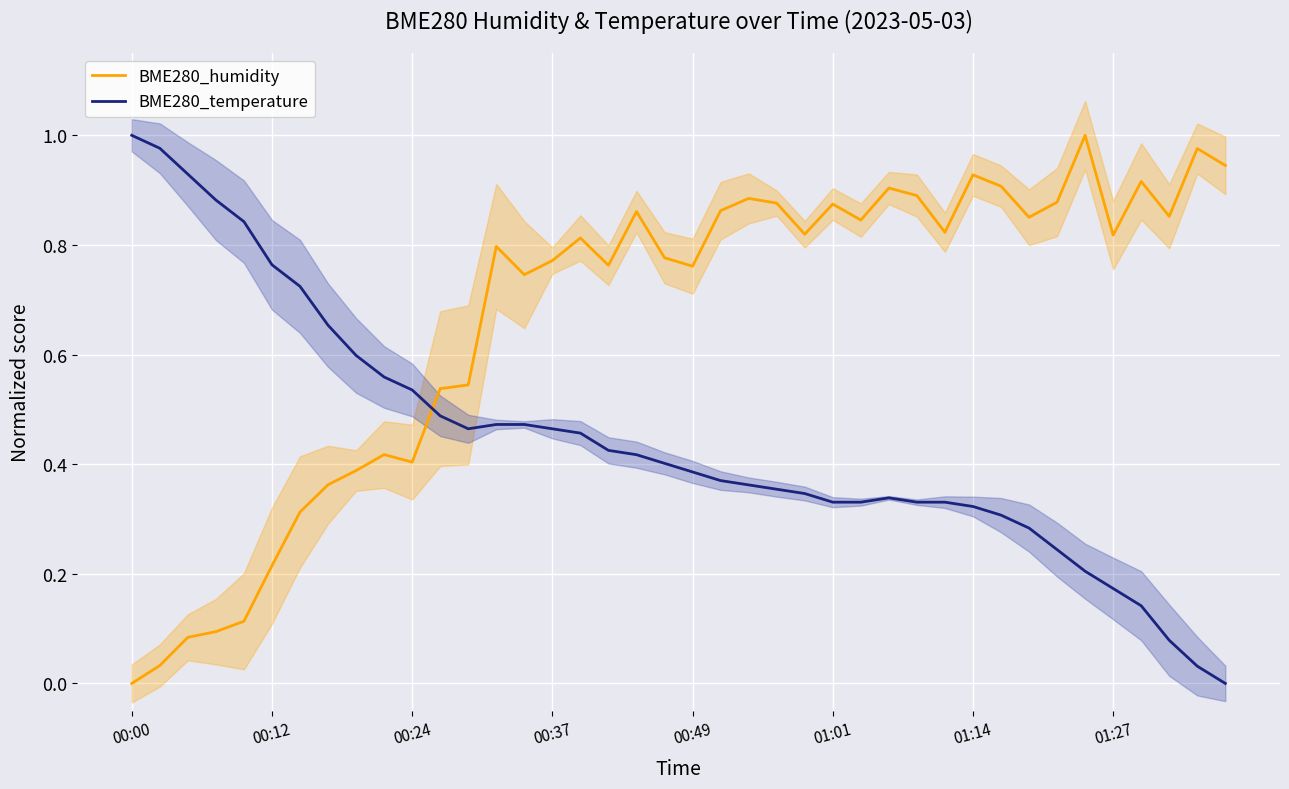

True or false: BME280_temperature and BME280_humidity cross at least once.

True